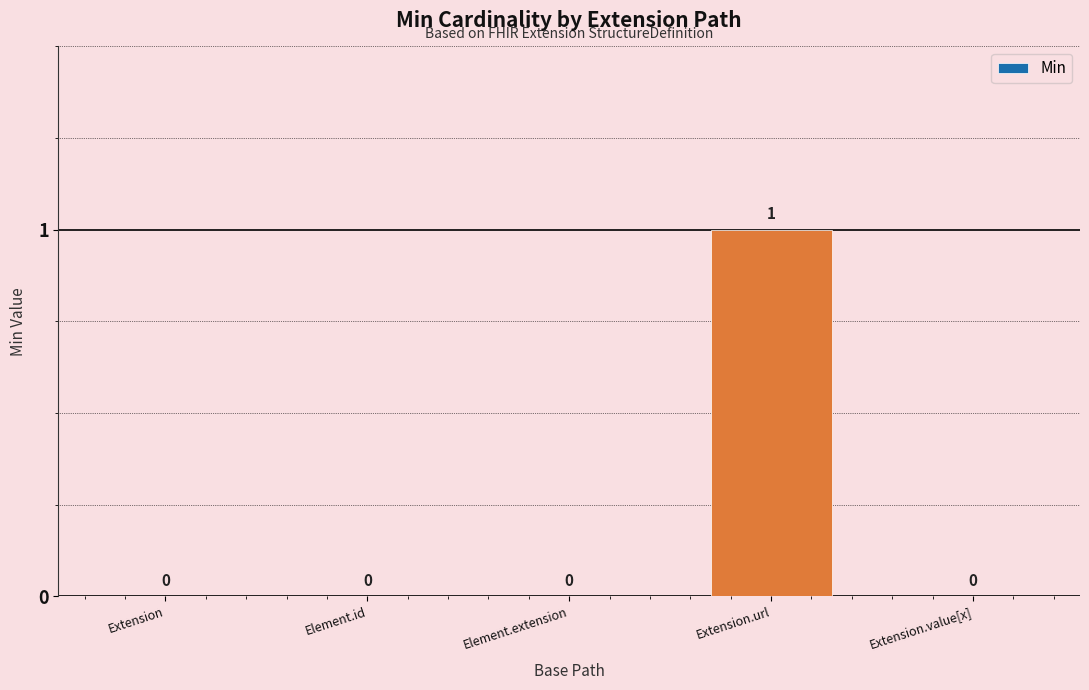

What is the change in value from Extension to Extension.url?

+1